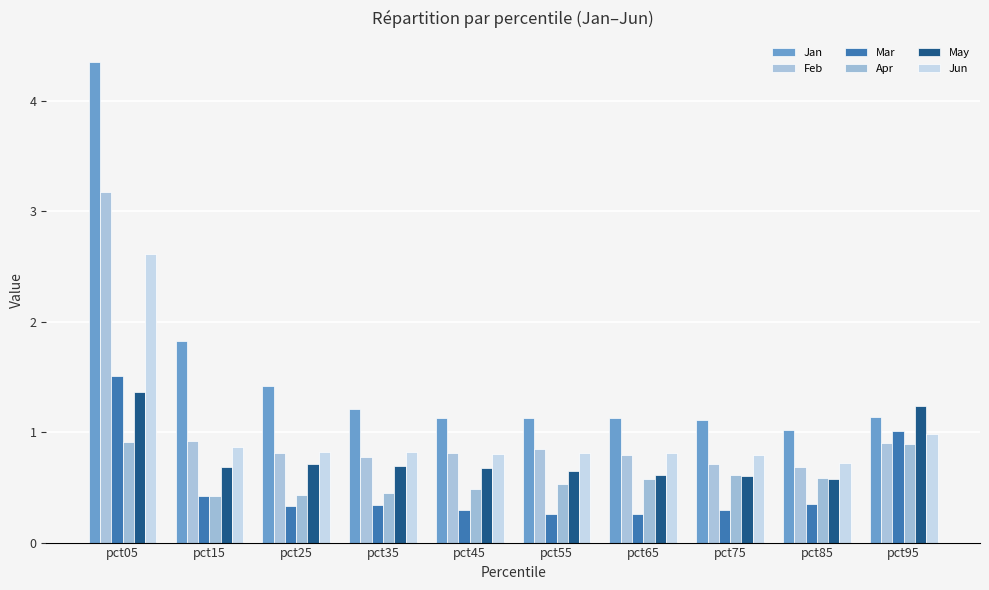

List the series in order of their peak value, highest first.

Jan, Feb, Jun, Mar, May, Apr